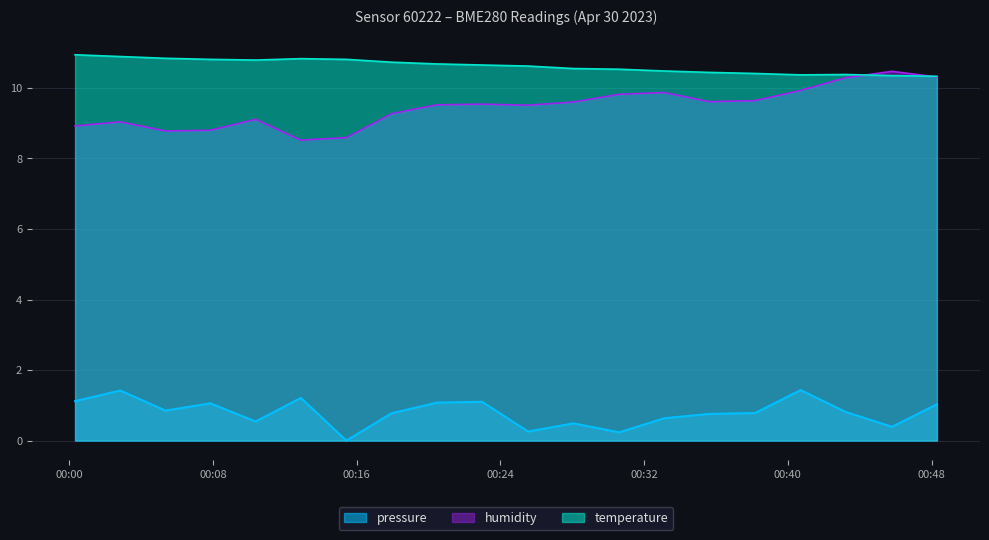

True or false: temperature and pressure intersect in this chart.

False